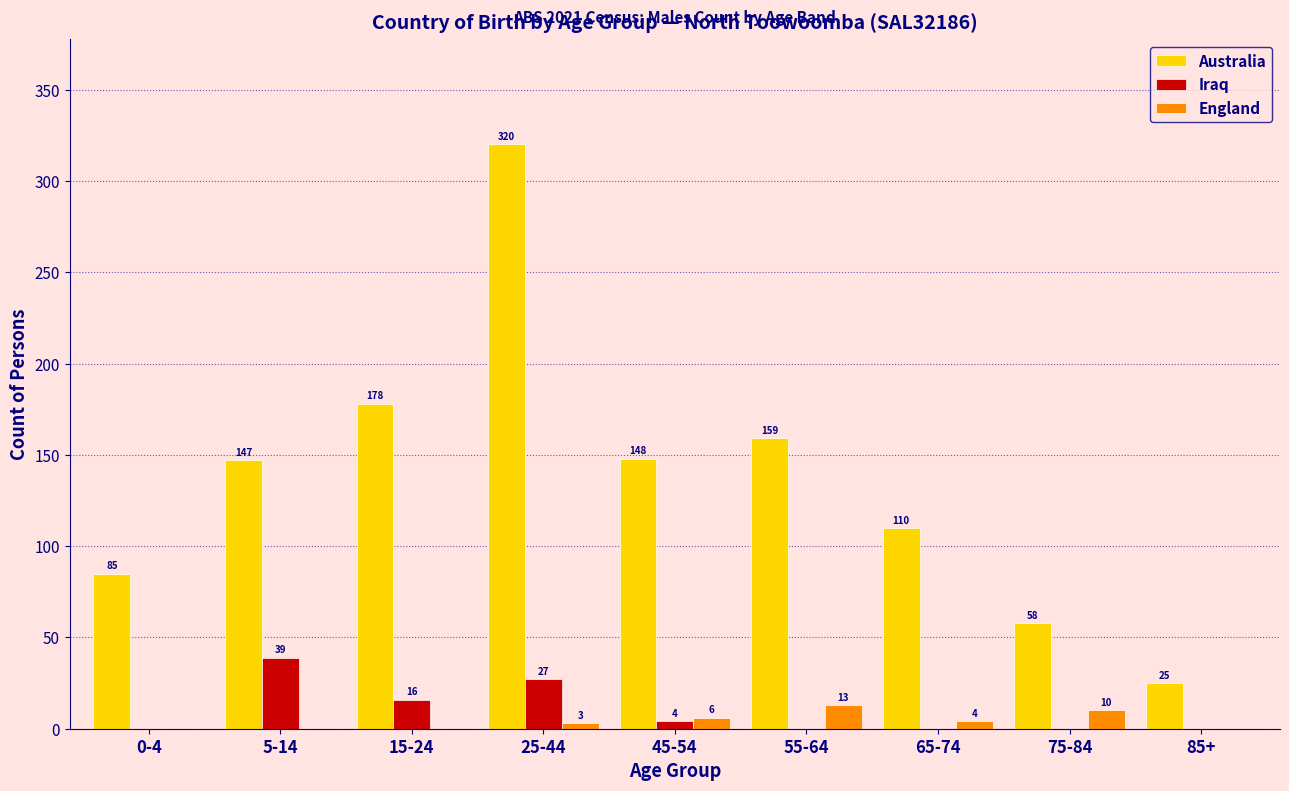

Reading right to left, what are all the values shown in this chart?

Australia: 85+=25	75-84=58	65-74=110	55-64=159	45-54=148	25-44=320	15-24=178	5-14=147	0-4=85
Iraq: 85+=0	75-84=0	65-74=0	55-64=0	45-54=4	25-44=27	15-24=16	5-14=39	0-4=0
England: 85+=0	75-84=10	65-74=4	55-64=13	45-54=6	25-44=3	15-24=0	5-14=0	0-4=0